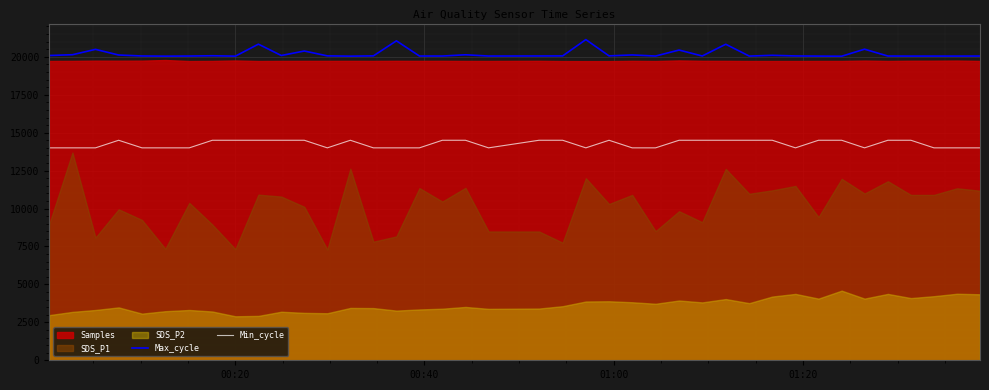

True or false: Min_cycle and Max_cycle intersect in this chart.

False